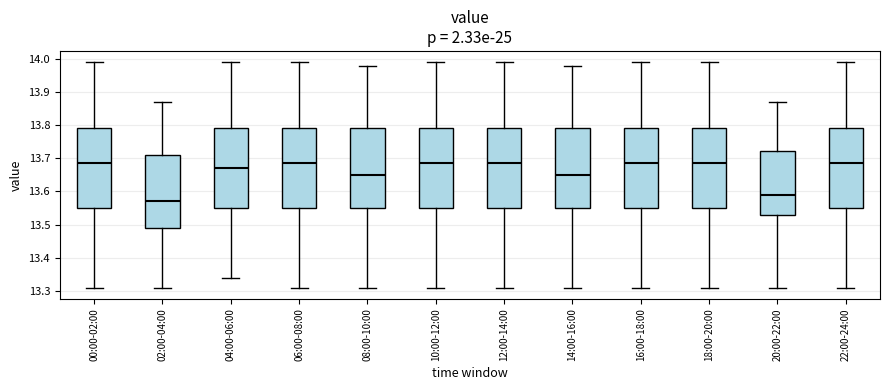

Reading left to right, read every box against the y-axis: the position of its median line, the range the box covers, and the ends of its whiskers. The values are not printed on the chart, so give them approximately, as read against the axis.

00:00-02:00: median 13.69, box 13.55 to 13.79, whiskers 13.31 to 13.99
02:00-04:00: median 13.57, box 13.49 to 13.71, whiskers 13.31 to 13.87
04:00-06:00: median 13.67, box 13.55 to 13.79, whiskers 13.34 to 13.99
06:00-08:00: median 13.69, box 13.55 to 13.79, whiskers 13.31 to 13.99
08:00-10:00: median 13.65, box 13.55 to 13.79, whiskers 13.31 to 13.98
10:00-12:00: median 13.69, box 13.55 to 13.79, whiskers 13.31 to 13.99
12:00-14:00: median 13.69, box 13.55 to 13.79, whiskers 13.31 to 13.99
14:00-16:00: median 13.65, box 13.55 to 13.79, whiskers 13.31 to 13.98
16:00-18:00: median 13.69, box 13.55 to 13.79, whiskers 13.31 to 13.99
18:00-20:00: median 13.69, box 13.55 to 13.79, whiskers 13.31 to 13.99
20:00-22:00: median 13.59, box 13.53 to 13.72, whiskers 13.31 to 13.87
22:00-24:00: median 13.69, box 13.55 to 13.79, whiskers 13.31 to 13.99